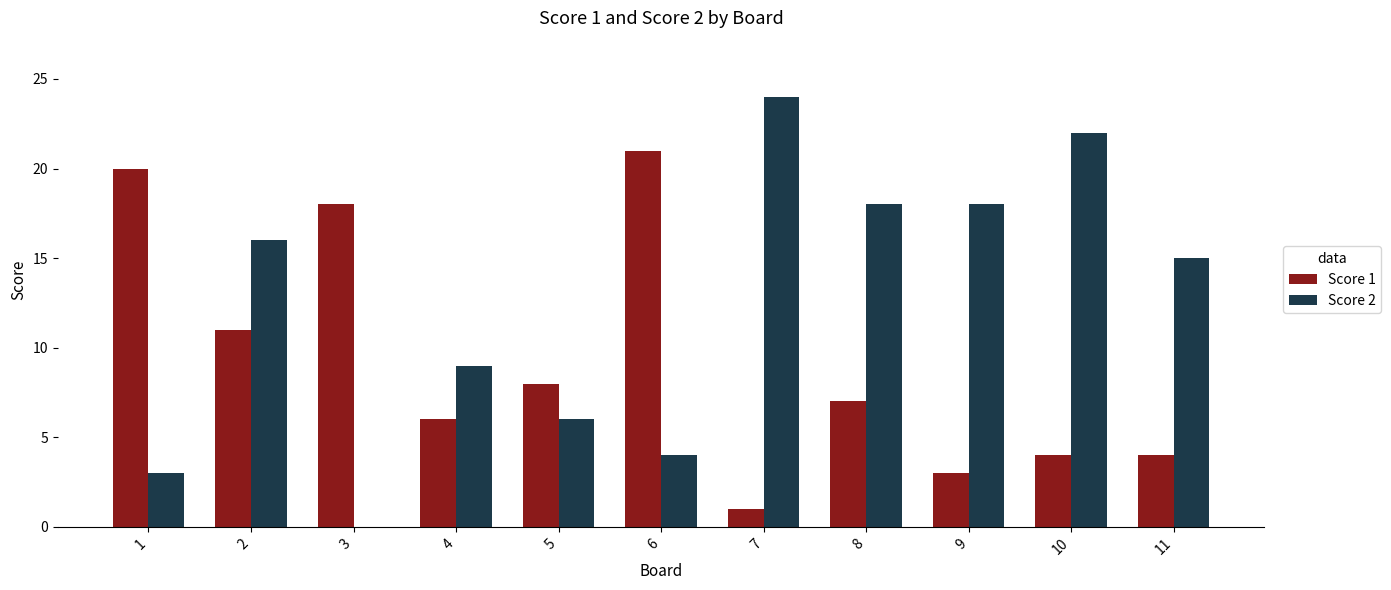

Reading left to right, list all the values displayed in this chart.

Score 1: 20	11	18	6	8	21	1	7	3	4	4
Score 2: 3	16	0	9	6	4	24	18	18	22	15